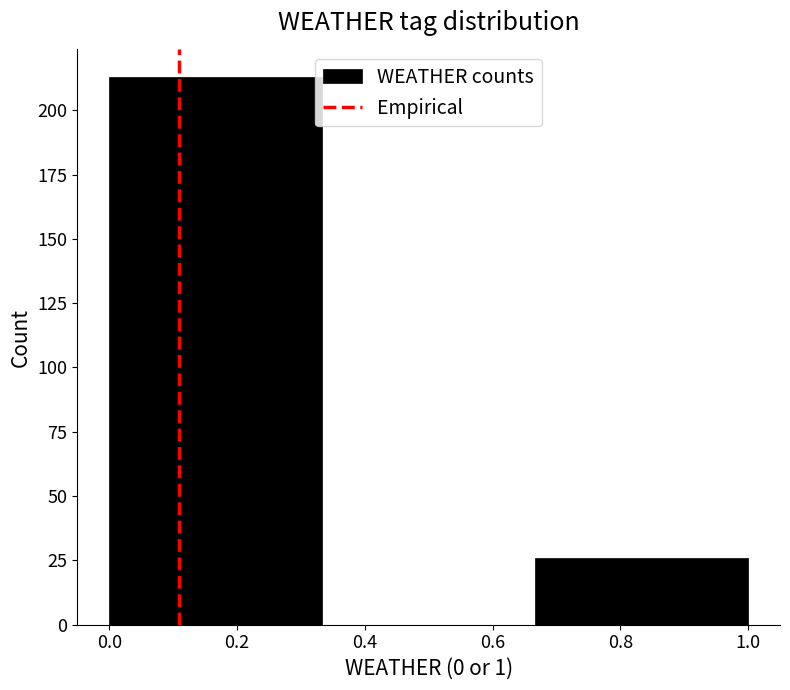

Over which range of the x-axis is the bar tallest?

0.00 to 0.34